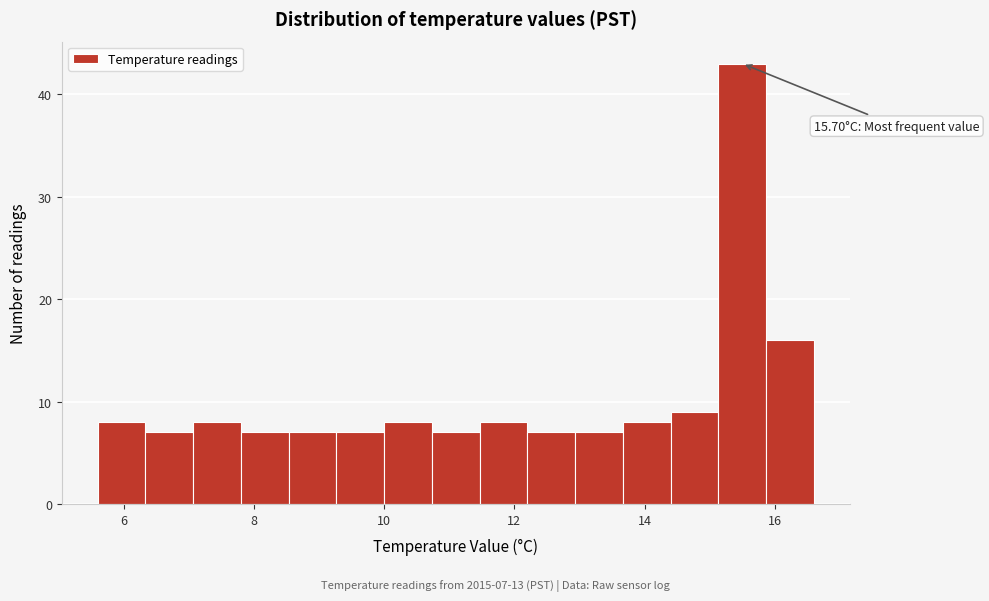

Read against the x-axis, roughly where is the centre of the tallest bar?

15.6